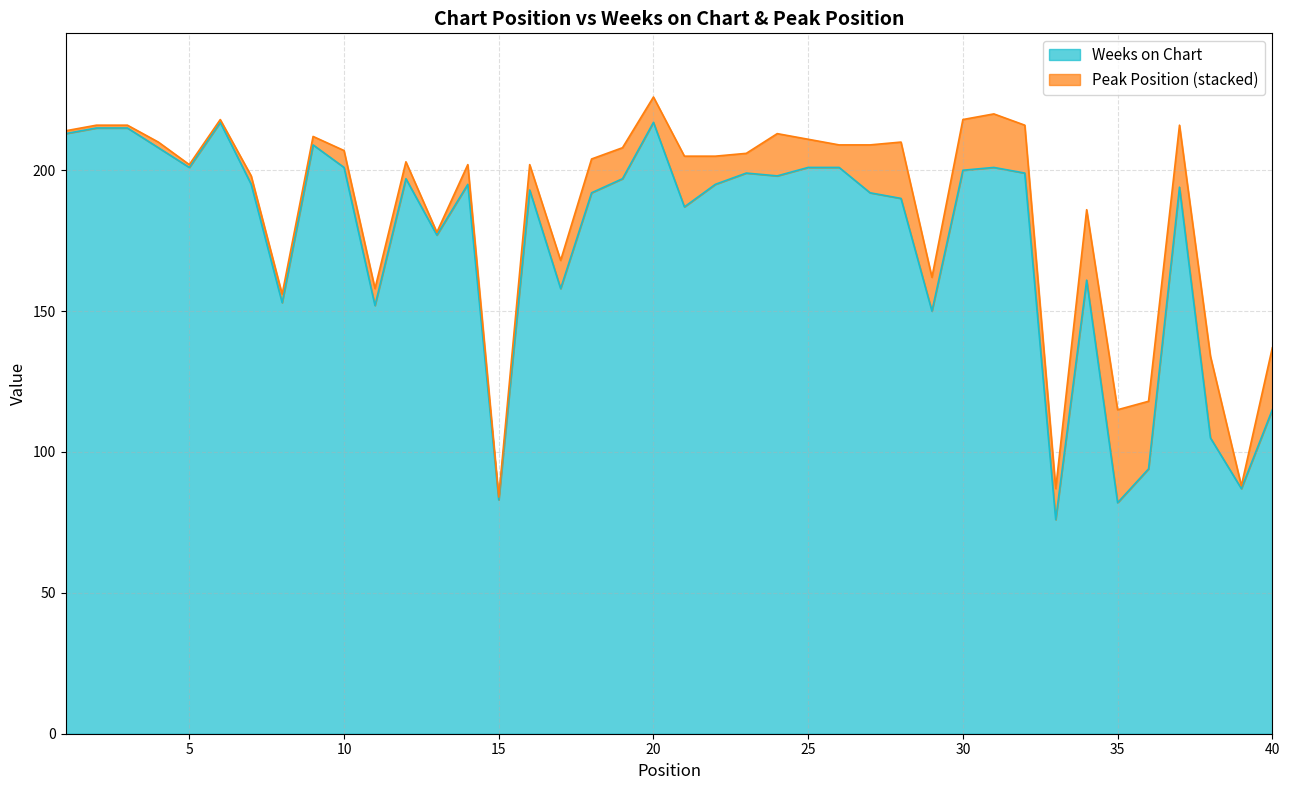

Reading left to right, list all the values displayed in this chart.

213	215	215	208	201	217	195	153	209	201	152	197	177	195	83	193	158	192	197	217	187	195	199	198	201	201	192	190	150	200	201	199	76	161	82	94	194	105	87	115